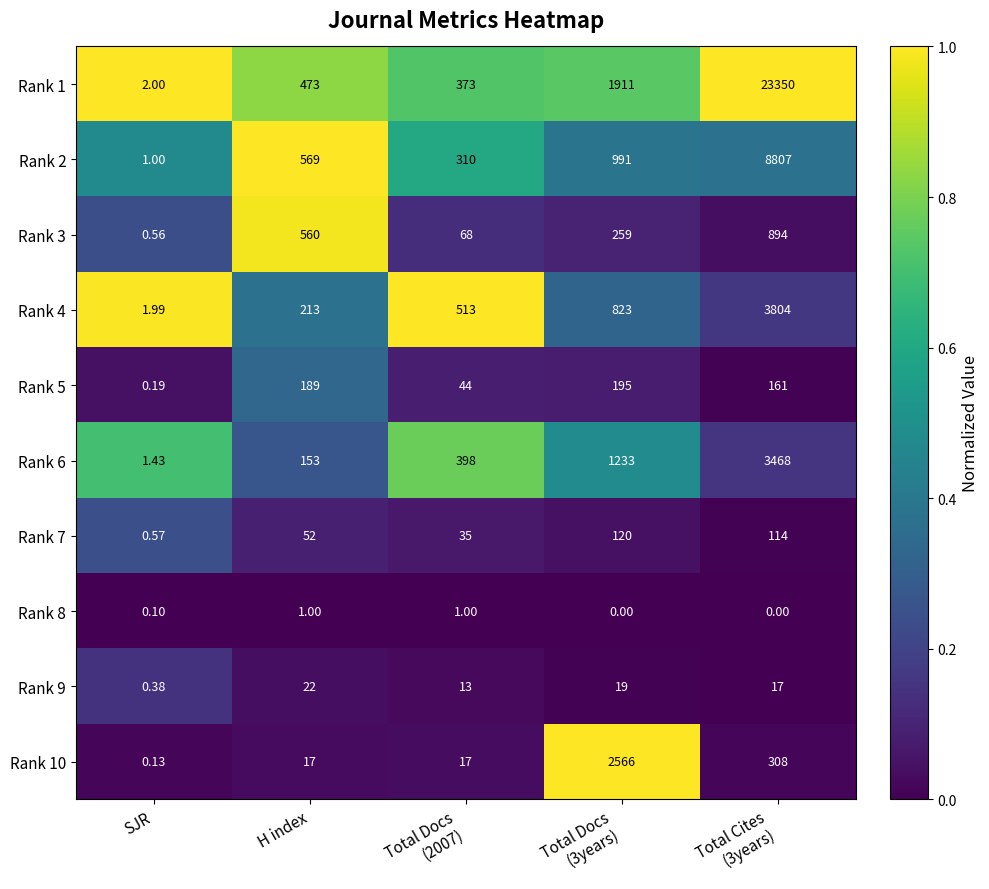

At which label does Rank 6 reach its minimum?

SJR